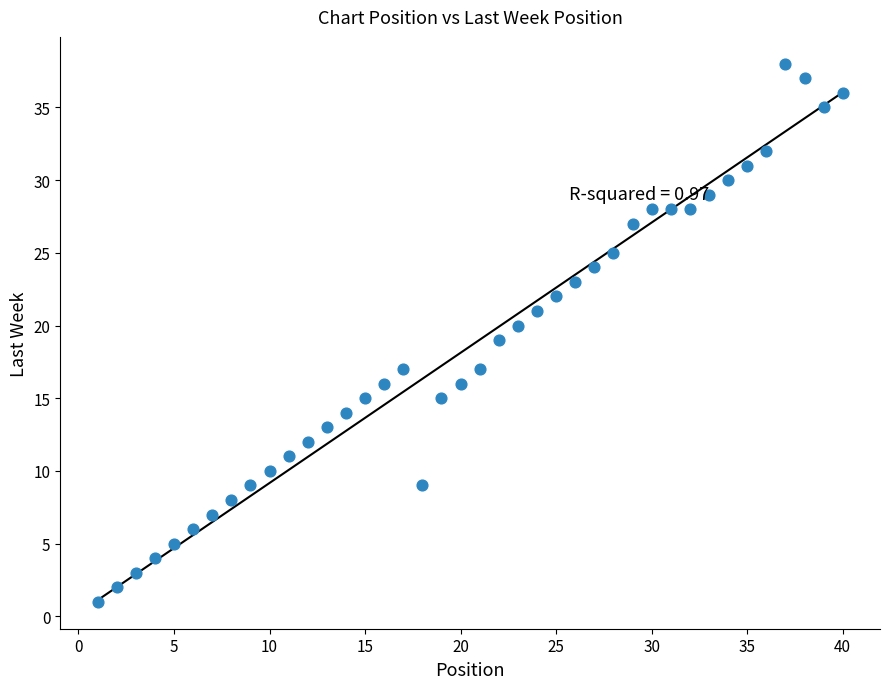

What is the range of Y values (max minus min)?

37